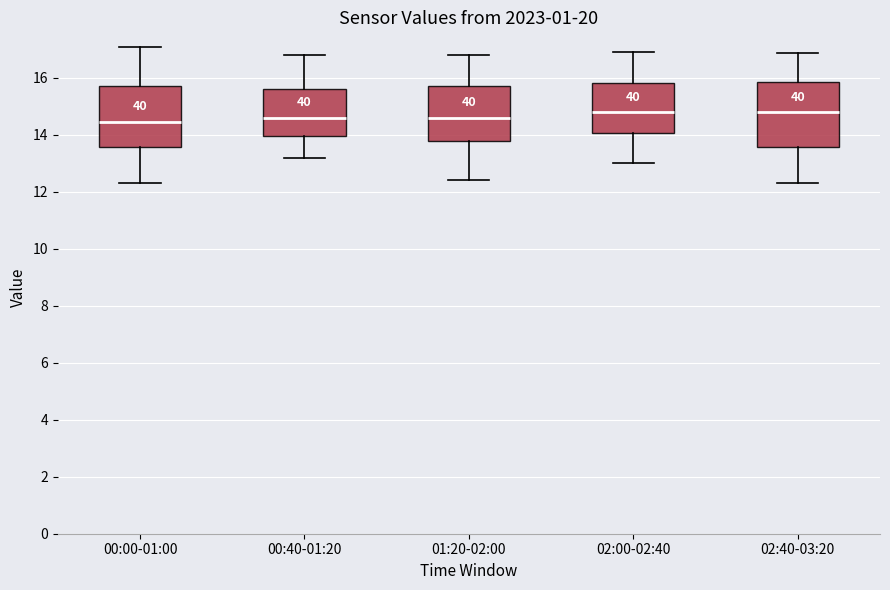

Reading left to right, read every box against the y-axis: the position of its median line, the range the box covers, and the ends of its whiskers. The values are not printed on the chart, so give them approximately, as read against the axis.

00:00-01:00: median 14.4, box 13.6 to 15.8, whiskers 12.4 to 17.0
00:40-01:20: median 14.6, box 14.0 to 15.6, whiskers 13.2 to 16.8
01:20-02:00: median 14.6, box 13.8 to 15.8, whiskers 12.4 to 16.8
02:00-02:40: median 14.8, box 14.0 to 15.8, whiskers 13.0 to 17.0
02:40-03:20: median 14.8, box 13.6 to 15.8, whiskers 12.4 to 16.8